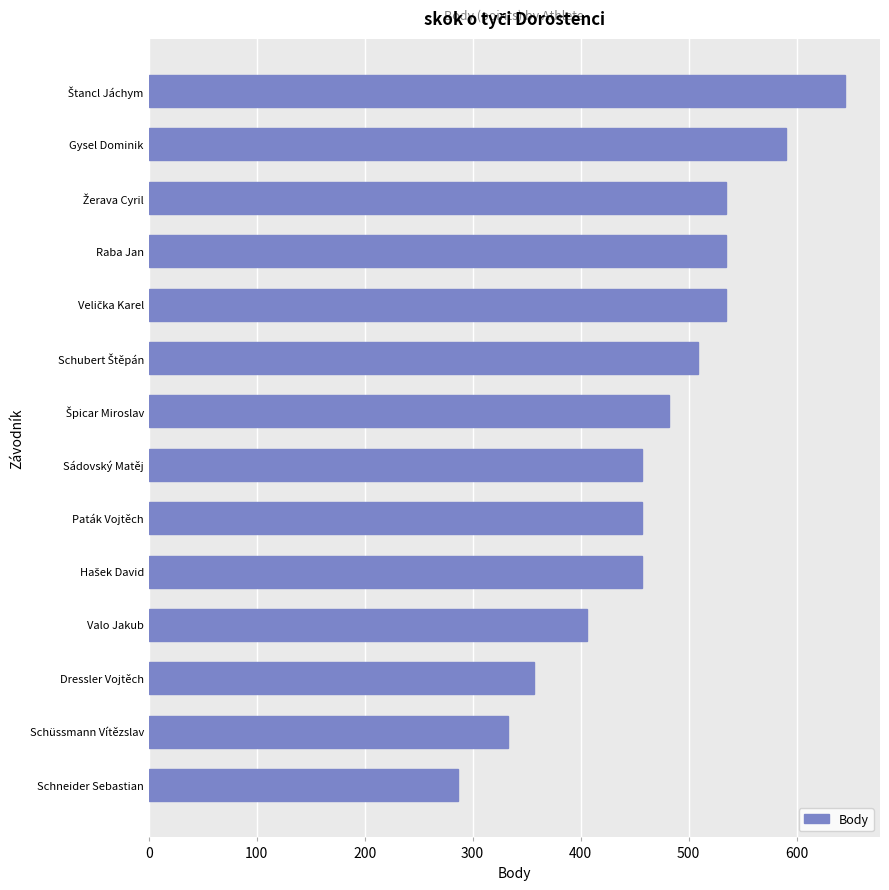

What is the difference between the maximum and second lowest values?

312